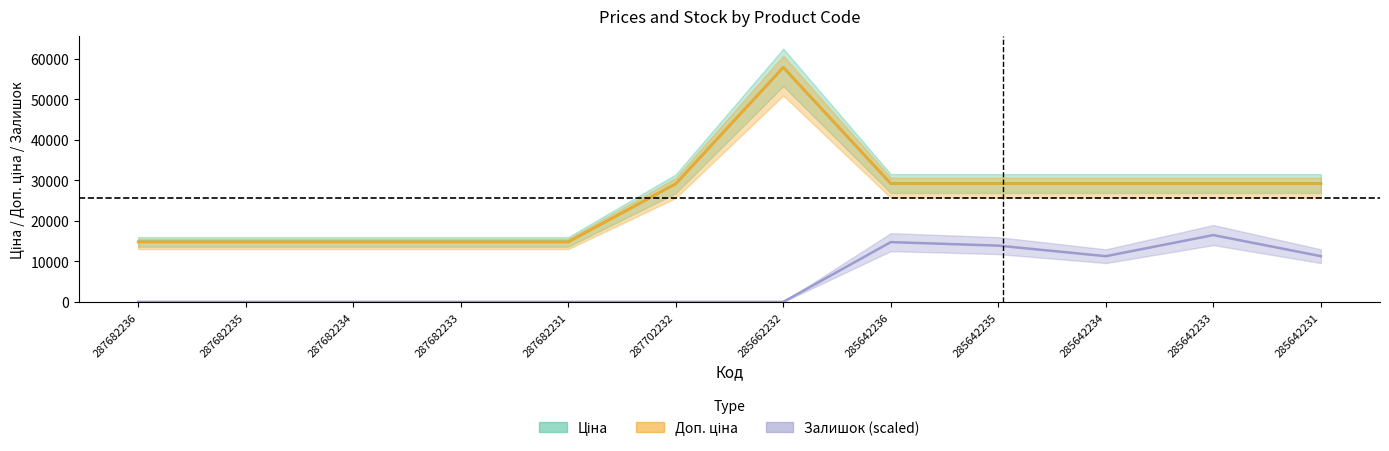

What is the lowest value of the Доп. ціна series?

14800.8